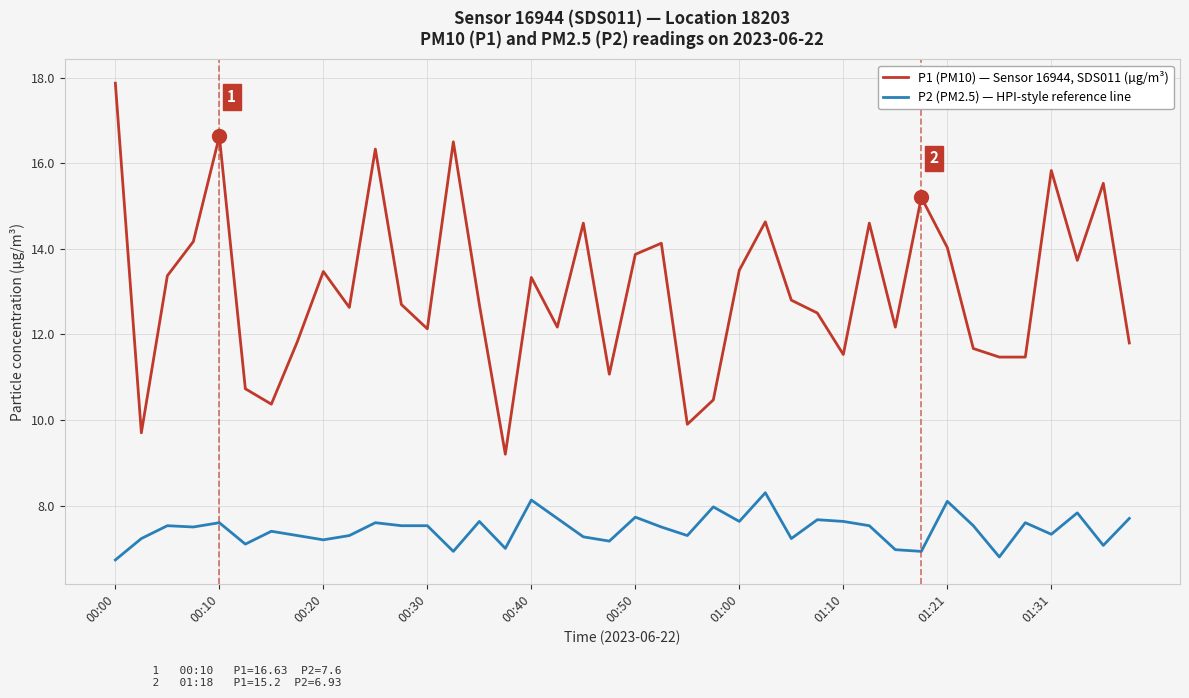

What is the lowest value of the P1 (PM10) — Sensor 16944, SDS011 (µg/m³) series?

9.2